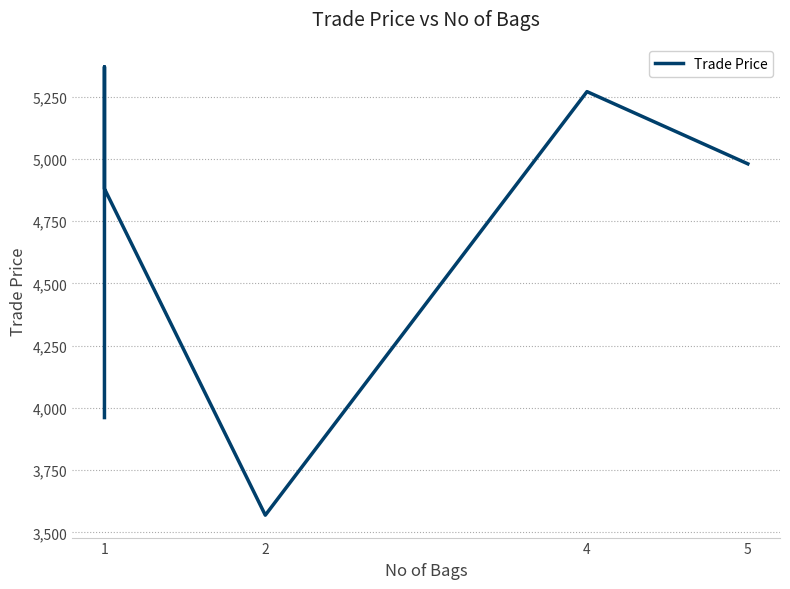

The chart shows a value of 5027.0 at 2. True or false?

False